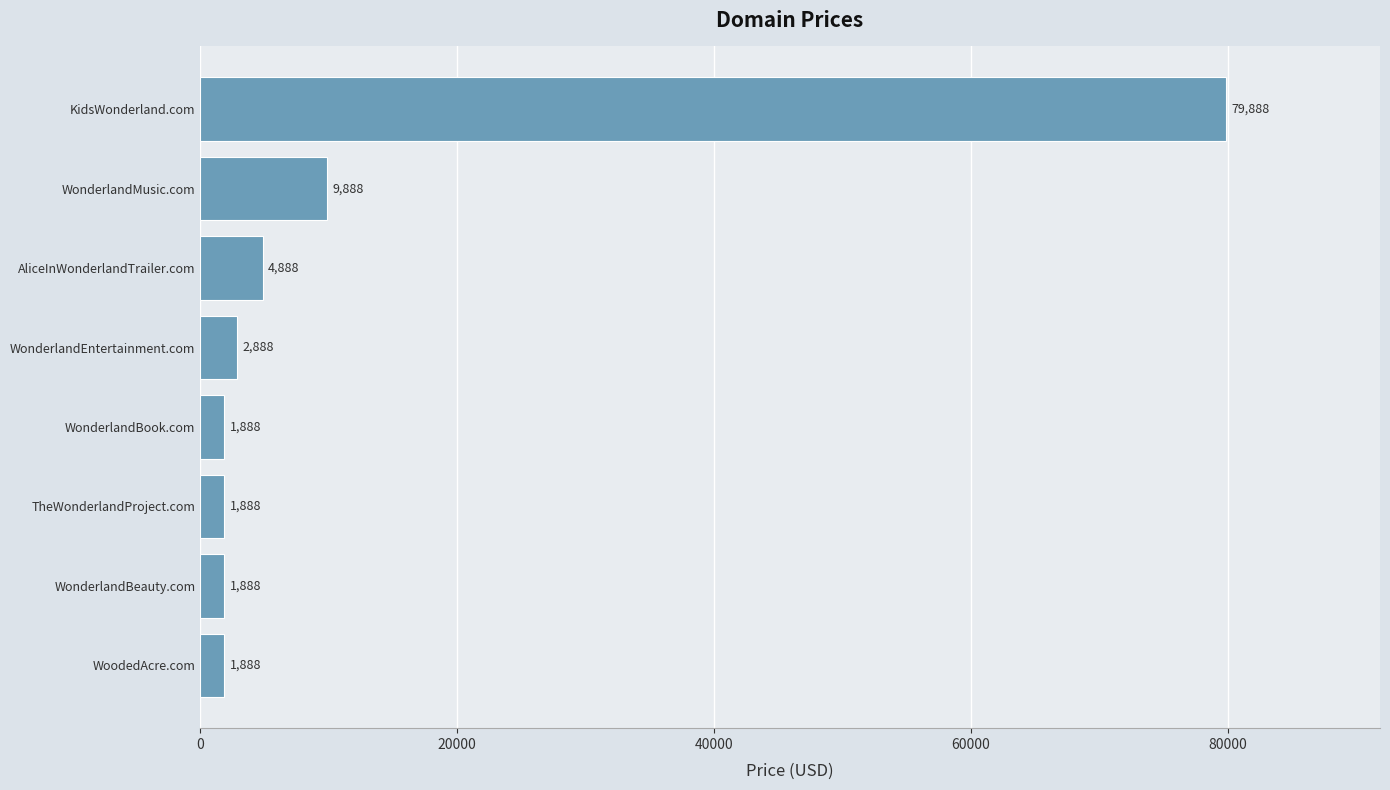

Which category has the highest value across all series?

KidsWonderland.com